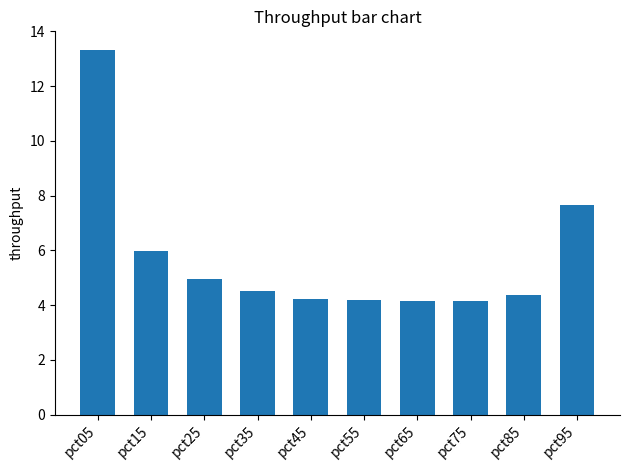

What is the ratio of the value at pct45 to the value at pct95?

0.6